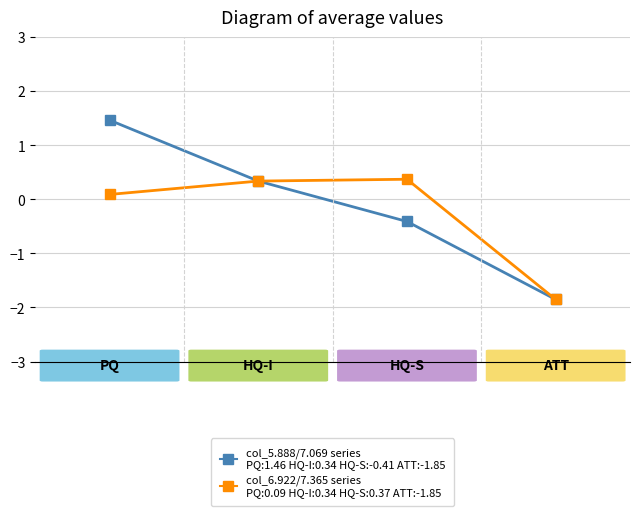

How many lines are shown in the chart?

2